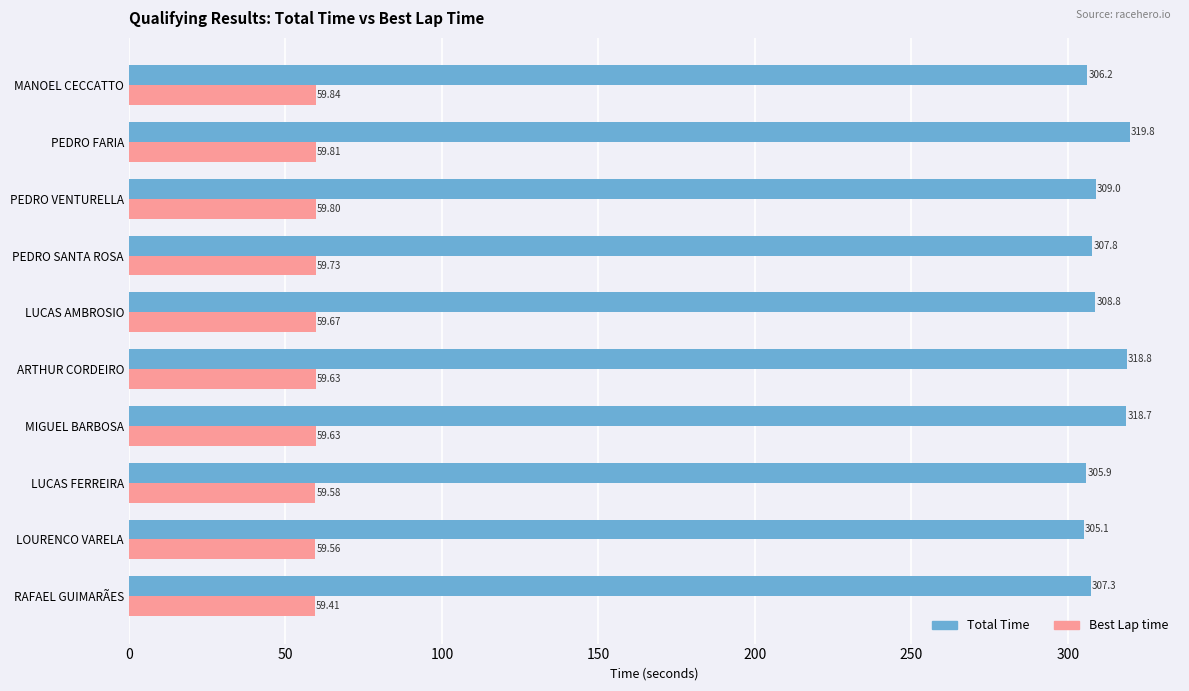

Which series has the largest range (max minus min)?

Total Time